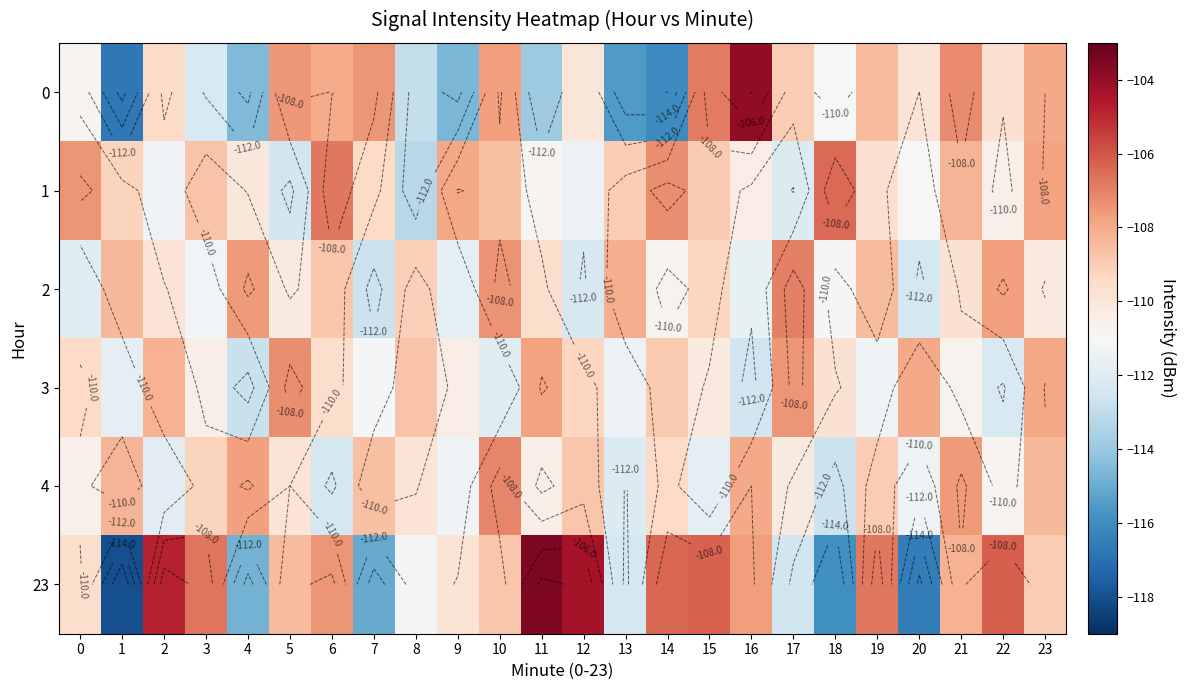

List the labels in order of 0 value, smallest first.

1, 14, 13, 9, 4, 11, 8, 3, 18, 0, 12, 20, 22, 2, 17, 19, 6, 23, 10, 5, 7, 21, 15, 16